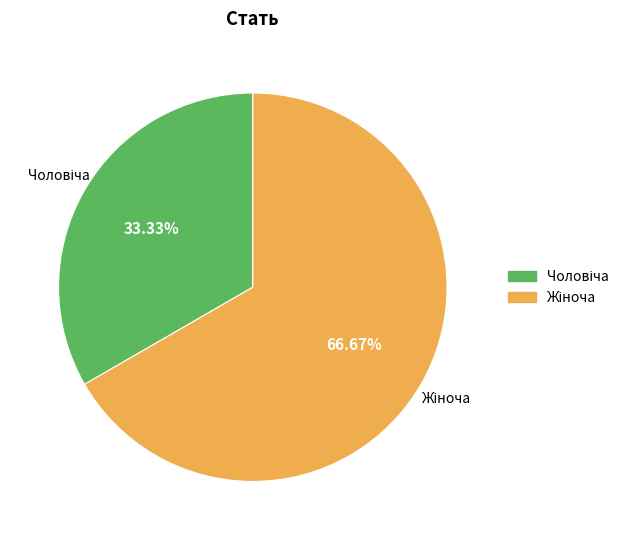

Is there a majority slice in this chart?

Yes